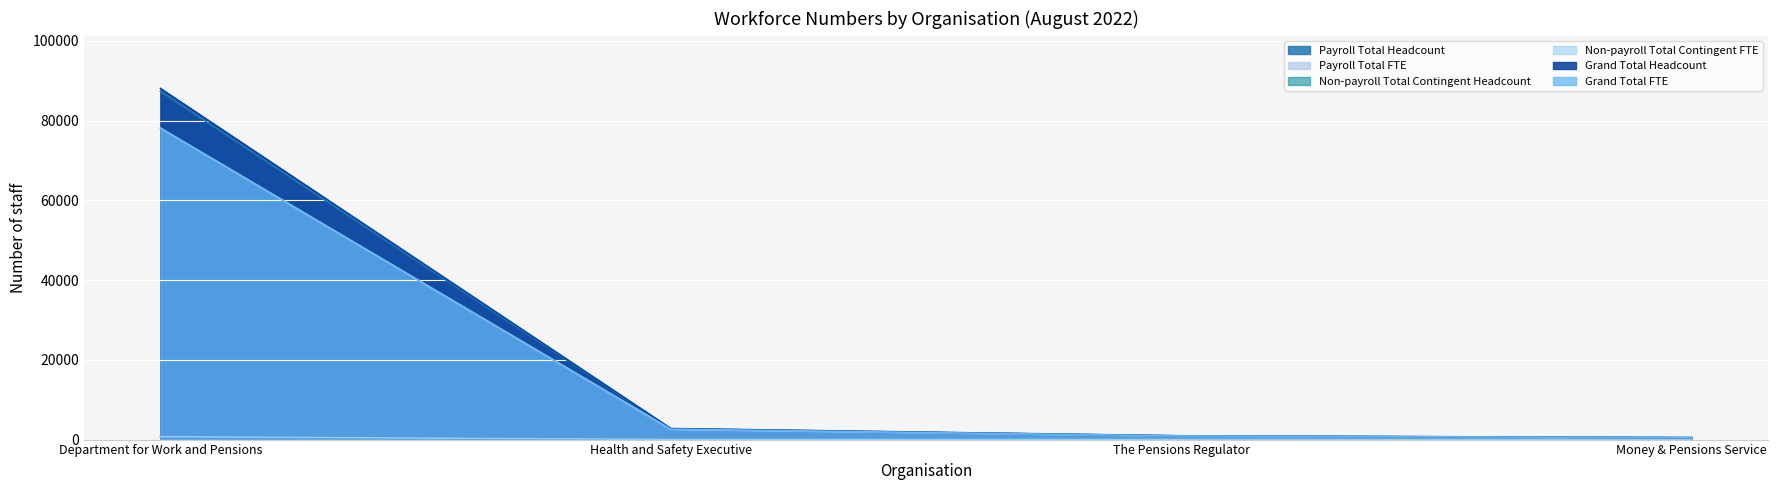

Reading right to left, what are all the values shown in this chart?

Payroll Total Headcount: 475	898	2713	87323
Payroll Total FTE: 455	871	2566	78101
Non-payroll Total Contingent Headcount: 14	54	50	732
Non-payroll Total Contingent FTE: 14	53	50	732
Grand Total Headcount: 489	952	2763	88055
Grand Total FTE: 469	924	2616	78101